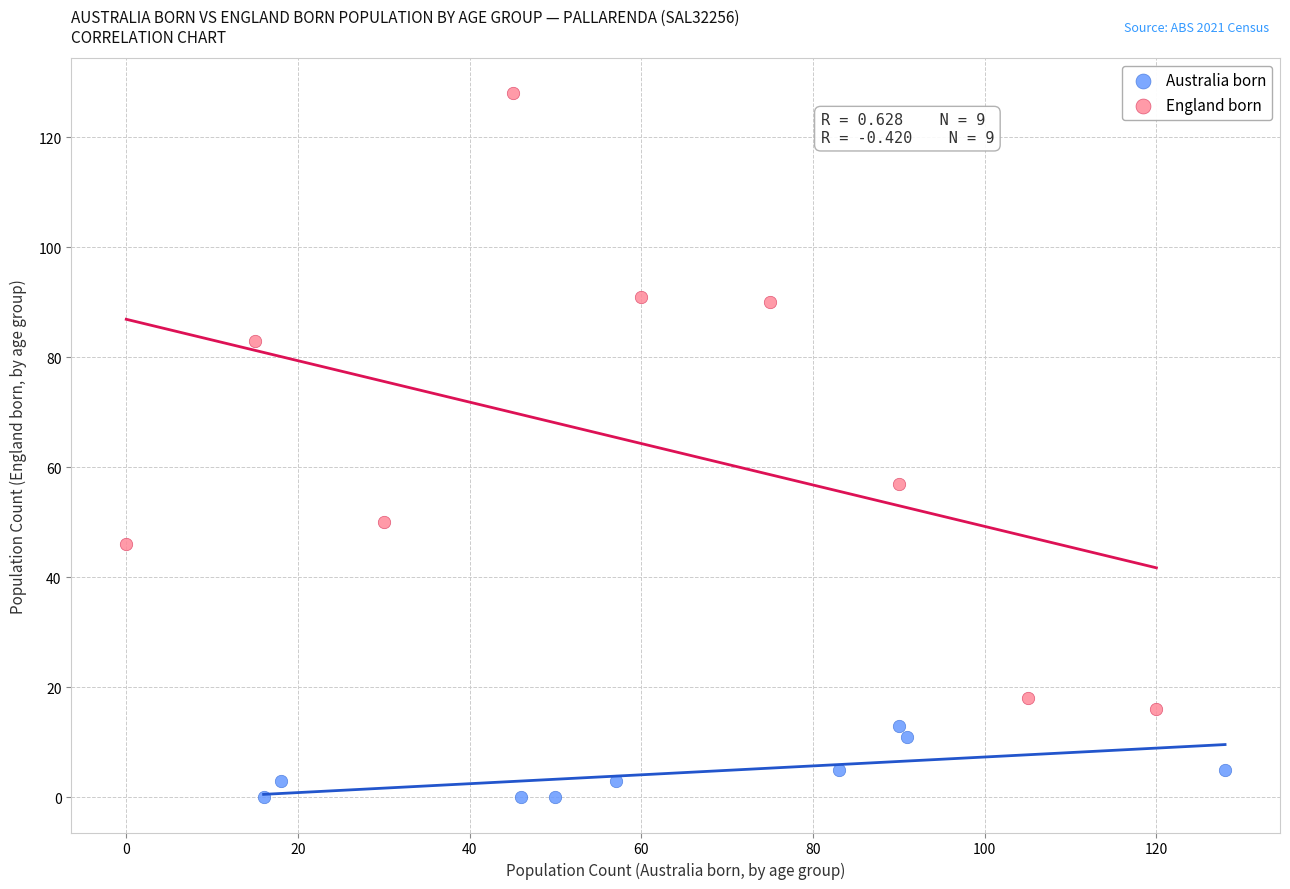

Which series contains the lowest Y value?

Australia born